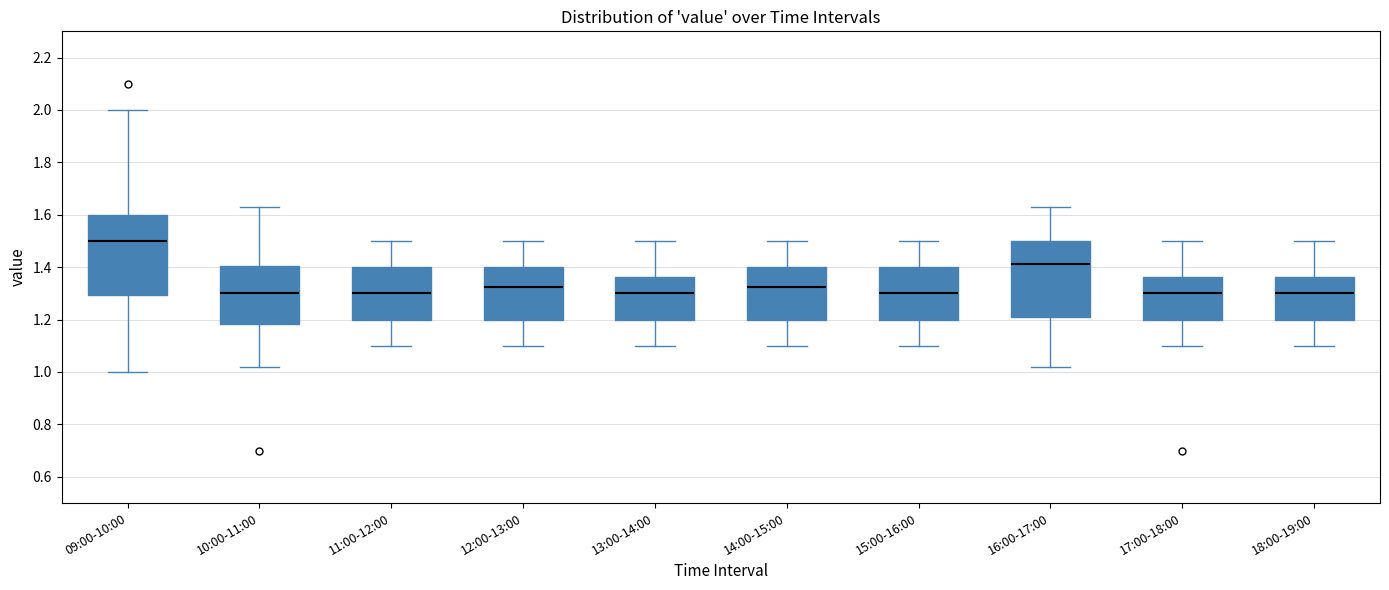

Reading left to right, transcribe this box plot: for each box, give where its median line is, the range the box spans, and where its two whiskers end, as read against the y-axis. The values are not printed on the chart, so give them approximately, as read against the axis.

09:00-10:00: median 1.50, box 1.30 to 1.60, whiskers 1.00 to 2.00
10:00-11:00: median 1.30, box 1.18 to 1.40, whiskers 1.02 to 1.64
11:00-12:00: median 1.30, box 1.20 to 1.40, whiskers 1.10 to 1.50
12:00-13:00: median 1.32, box 1.20 to 1.40, whiskers 1.10 to 1.50
13:00-14:00: median 1.30, box 1.20 to 1.36, whiskers 1.10 to 1.50
14:00-15:00: median 1.32, box 1.20 to 1.40, whiskers 1.10 to 1.50
15:00-16:00: median 1.30, box 1.20 to 1.40, whiskers 1.10 to 1.50
16:00-17:00: median 1.42, box 1.22 to 1.50, whiskers 1.02 to 1.64
17:00-18:00: median 1.30, box 1.20 to 1.36, whiskers 1.10 to 1.50
18:00-19:00: median 1.30, box 1.20 to 1.36, whiskers 1.10 to 1.50